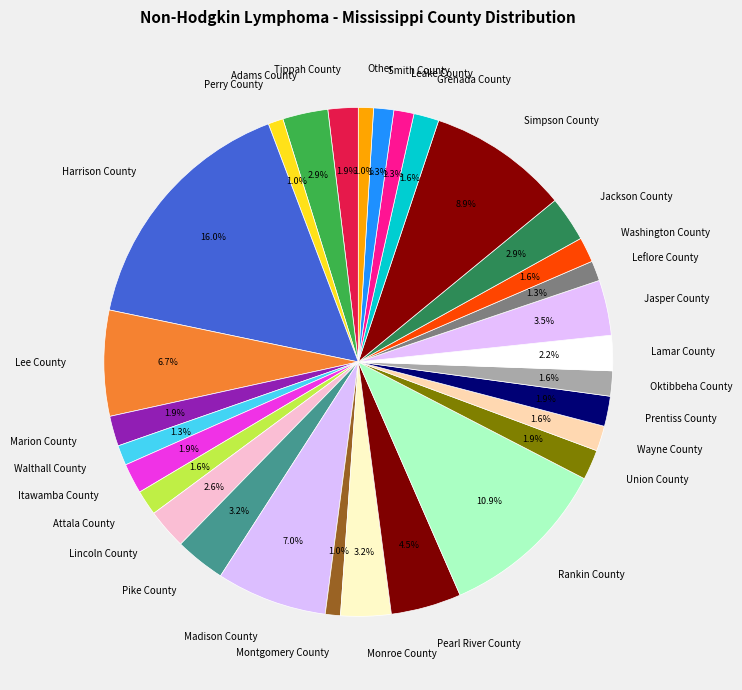

Between Union County and Leflore County, which is larger?

Union County